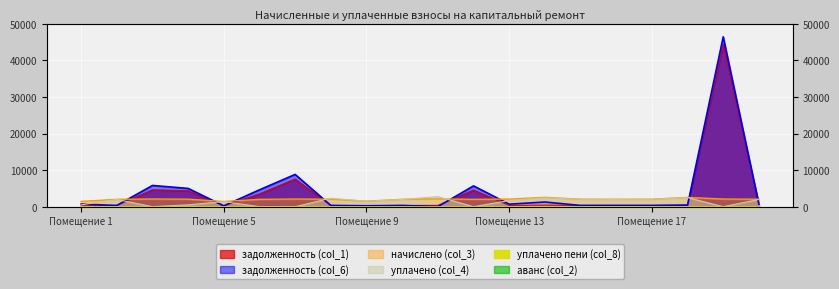

Which series has the largest range (max minus min)?

задолженность (col_6)